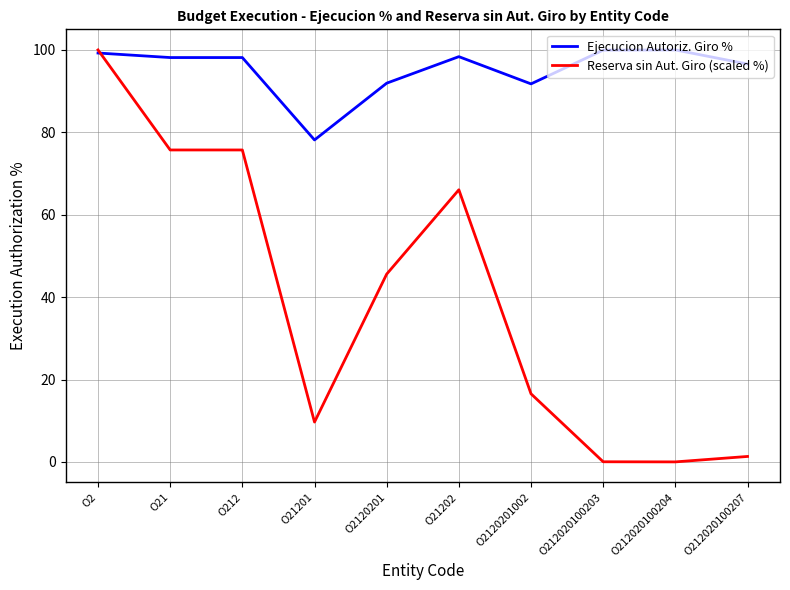

What position from the right is O21?

9